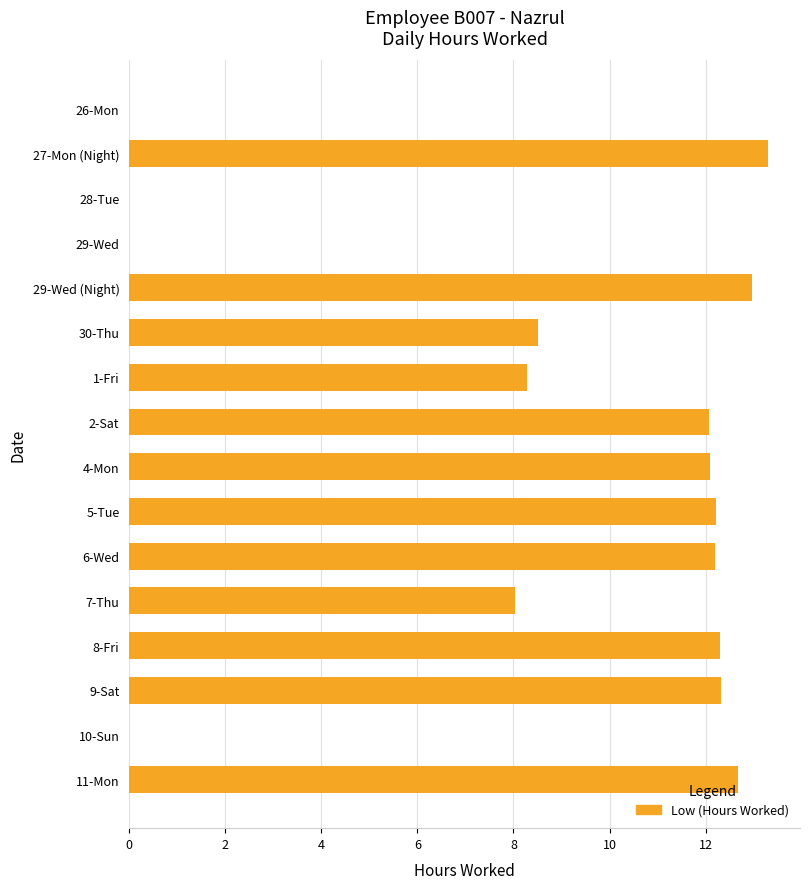

What is the sum of all values?

137.0